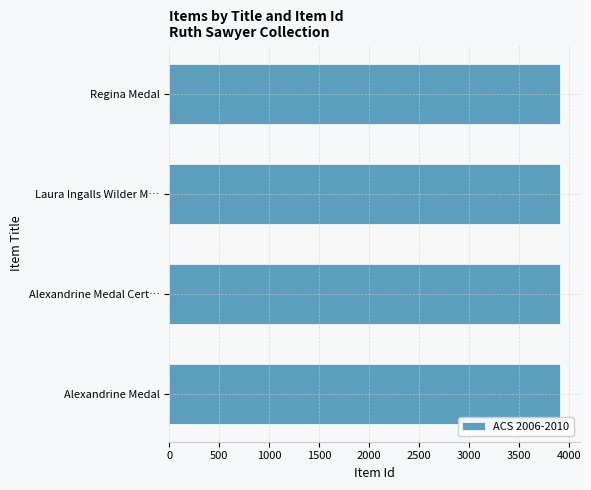

Does the chart contain stacked bars?

No